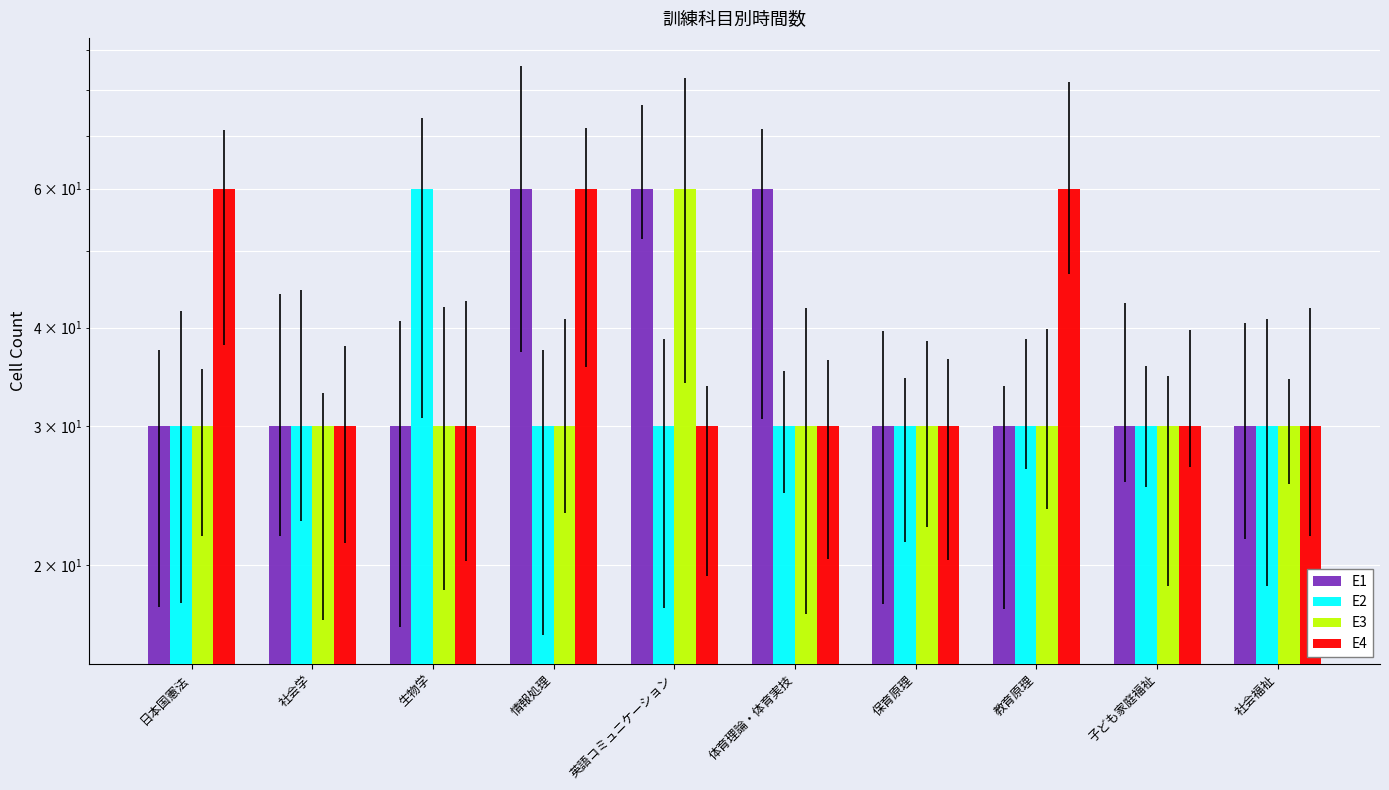

Reading left to right, list all the values displayed in this chart.

E1: 30	30	30	60	60	60	30	30	30	30
E2: 30	30	60	30	30	30	30	30	30	30
E3: 30	30	30	30	60	30	30	30	30	30
E4: 60	30	30	60	30	30	30	60	30	30